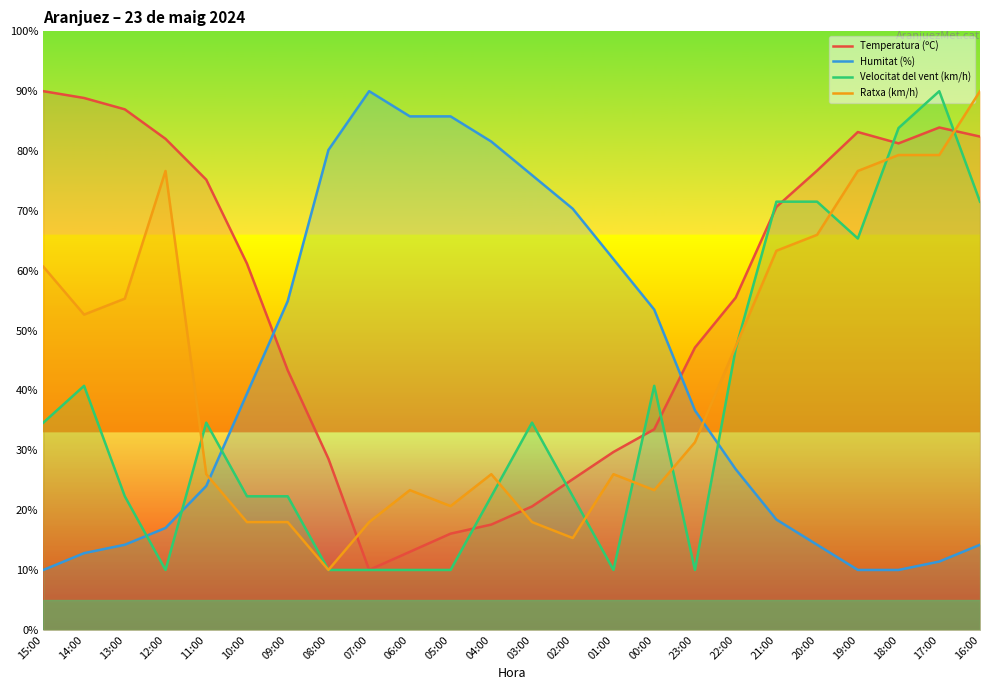

How many intersections are there between Velocitat del vent (km/h) and Temperatura (ºC)?

8